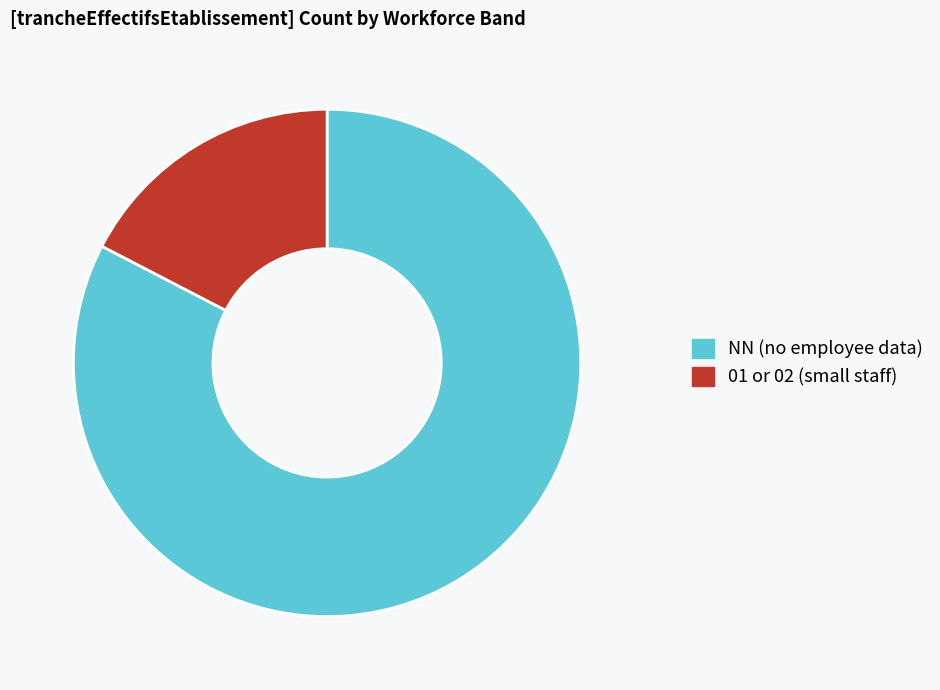

Rank the categories by value from highest to lowest.

NN (no employee data), 01 or 02 (small staff)